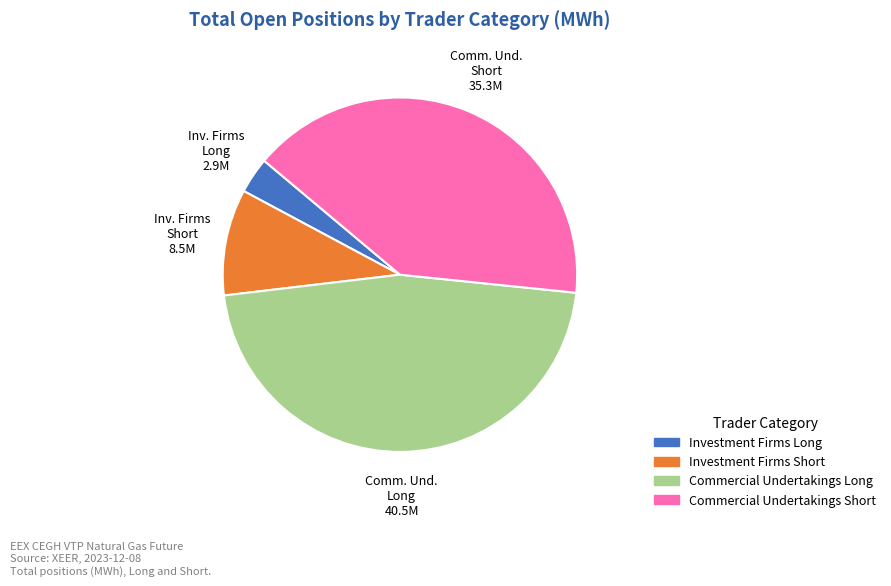

True or false: Commercial Undertakings Long accounts for 46% of the total.

True